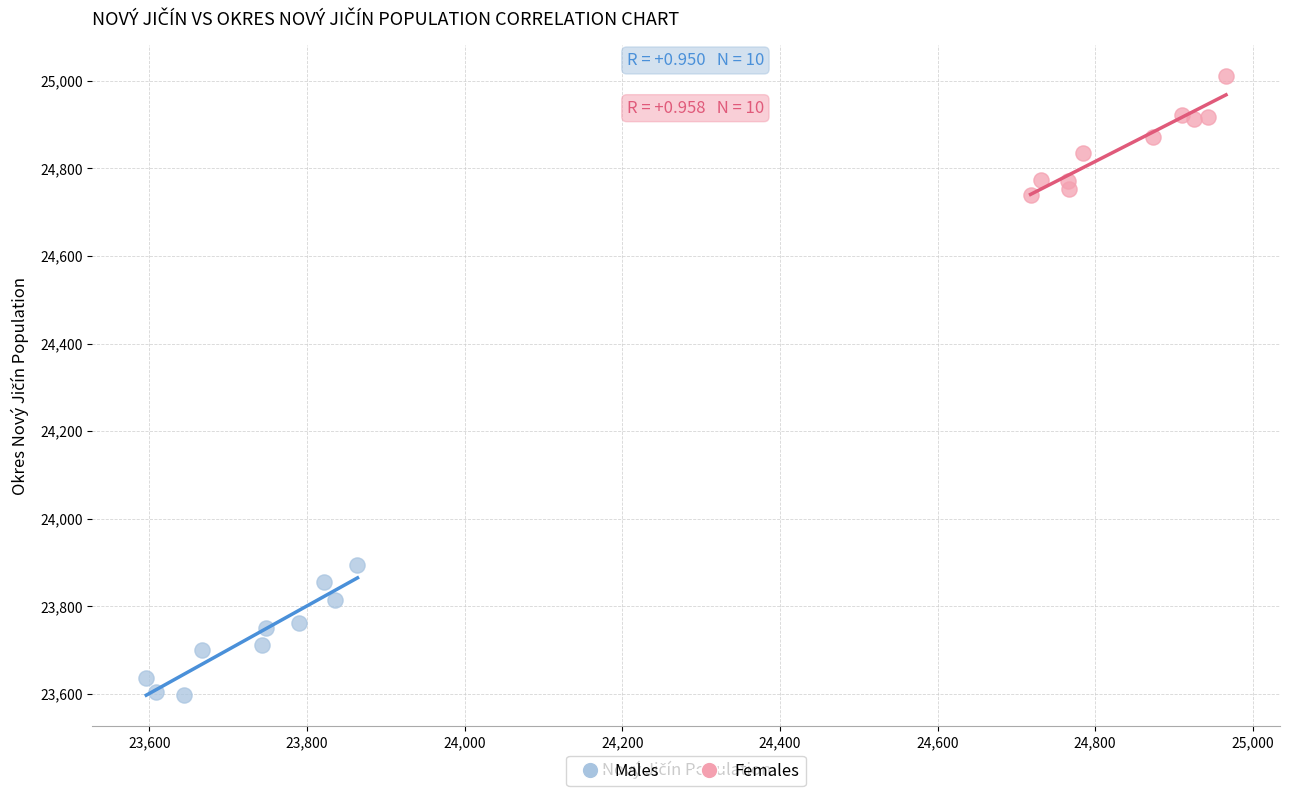

Which series reaches the minimum Y coordinate?

Males